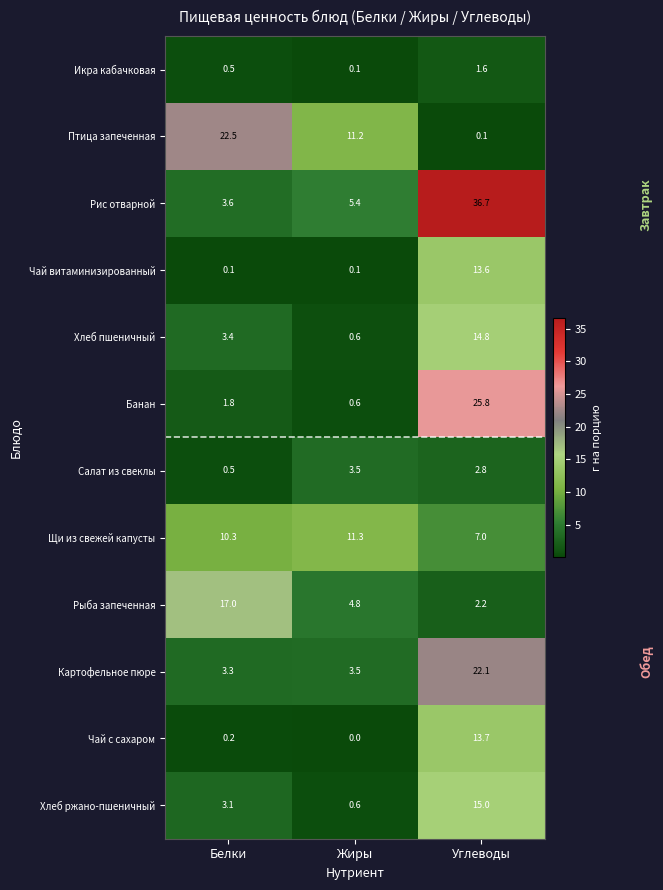

At which category is the sum across all series the highest?

Углеводы